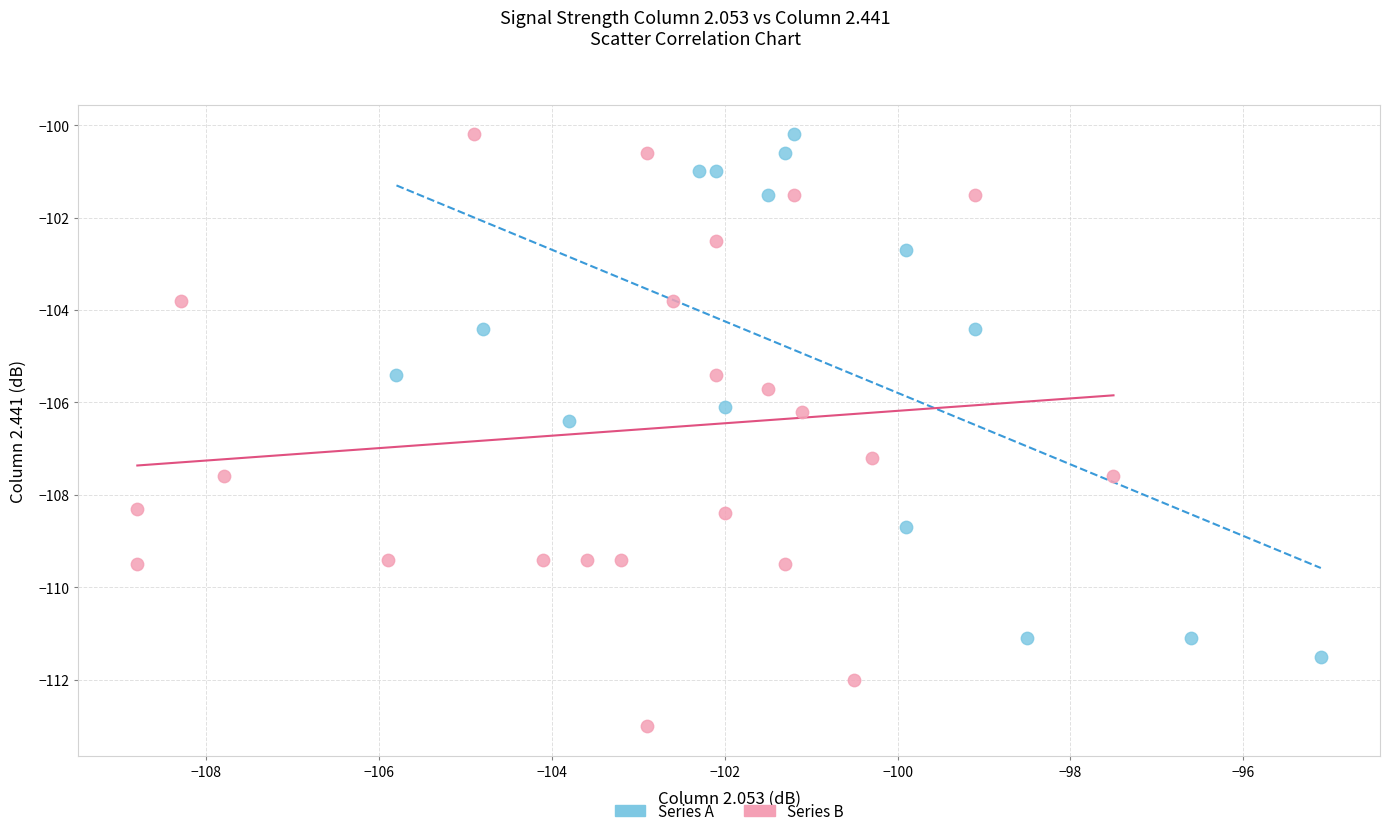

What are all the series names shown in the legend?

Series A, Series B